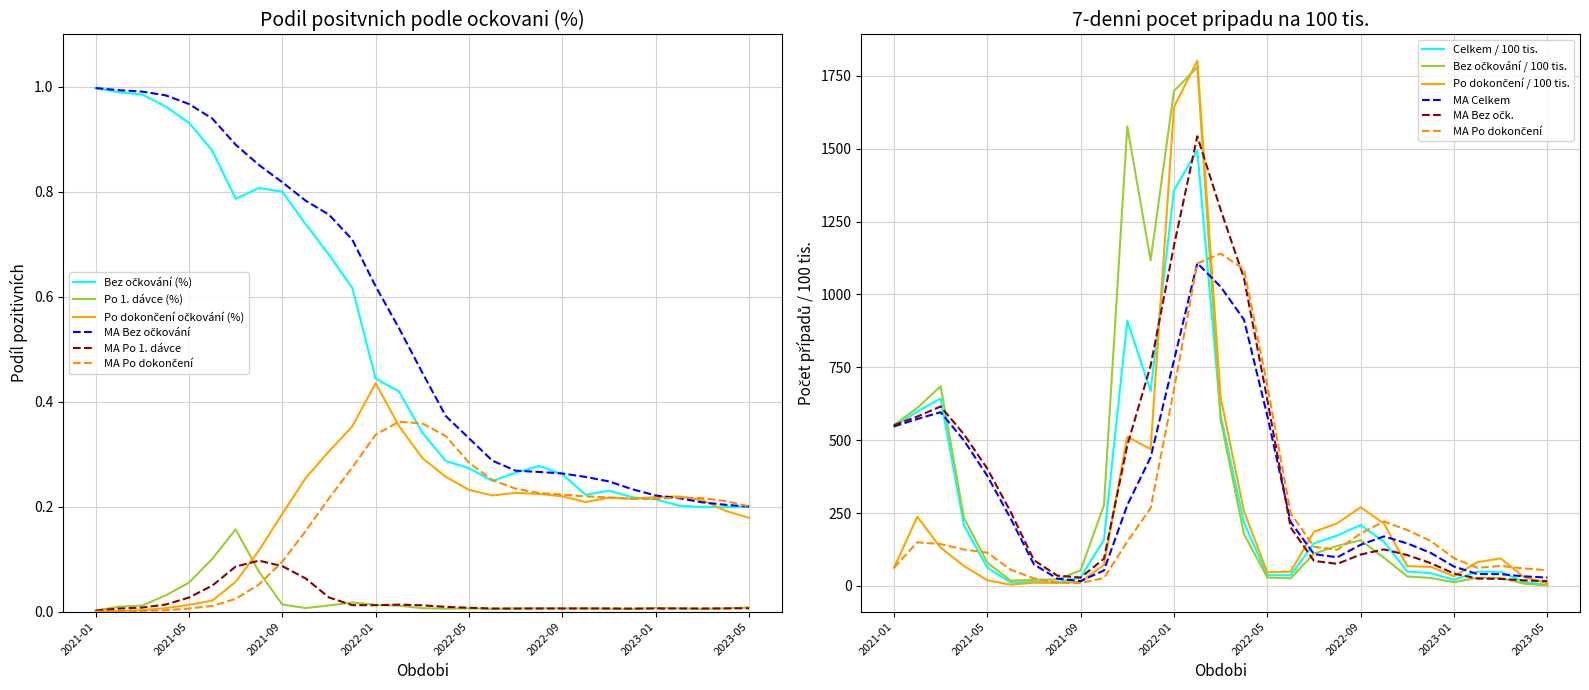

Reading left to right, list all the values displayed in this chart.

Bez ockovani (%): 1.0	1.0	1.0	1.0	0.9	0.9	0.8	0.8	0.8	0.7	0.7	0.6	0.4	0.4	0.3	0.3	0.3	0.2	0.3	0.3	0.3	0.2	0.2	0.2	0.2	0.2	0.2	0.2	0.2
Pozitivni po 1. davce (%): 0.0	0.0	0.0	0.0	0.1	0.1	0.2	0.1	0.0	0.0	0.0	0.0	0.0	0.0	0.0	0.0	0.0	0.0	0.0	0.0	0.0	0.0	0.0	0.0	0.0	0.0	0.0	0.0	0.0
Pozitivni po dokonceni ockovani (%): 0.0	0.0	0.0	0.0	0.0	0.0	0.1	0.1	0.2	0.3	0.3	0.4	0.4	0.4	0.3	0.3	0.2	0.2	0.2	0.2	0.2	0.2	0.2	0.2	0.2	0.2	0.2	0.2	0.2
7denni pocet pripadu na 100tis celkem: 547.2	598.4	642.9	207.8	62.7	12.2	13.3	12.5	29.1	158.6	909.6	668.8	1357.5	1493.8	586.2	217.3	37.1	36.8	146.4	173.2	209.1	151.6	49.7	44.0	20.9	49.0	48.5	13.7	3.7
7denni pocet pripadu na 100tis. bez ockovani: 551.5	610.8	685.2	234.0	80.0	18.4	21.1	22.2	53.6	277.2	1576.4	1116.9	1698.0	1779.6	569.7	178.0	28.9	26.2	110.9	137.7	156.8	96.8	32.8	27.6	12.8	28.4	27.7	7.8	2.2
7denni pocet pripadu na 100tis. po dokonceni: 62.1	237.5	131.6	68.6	19.5	4.4	11.2	10.4	14.4	72.2	511.9	469.2	1642.5	1801.9	647.5	256.2	46.8	49.1	186.0	214.9	270.3	214.1	67.9	65.7	33.3	81.7	94.6	30.6	9.0